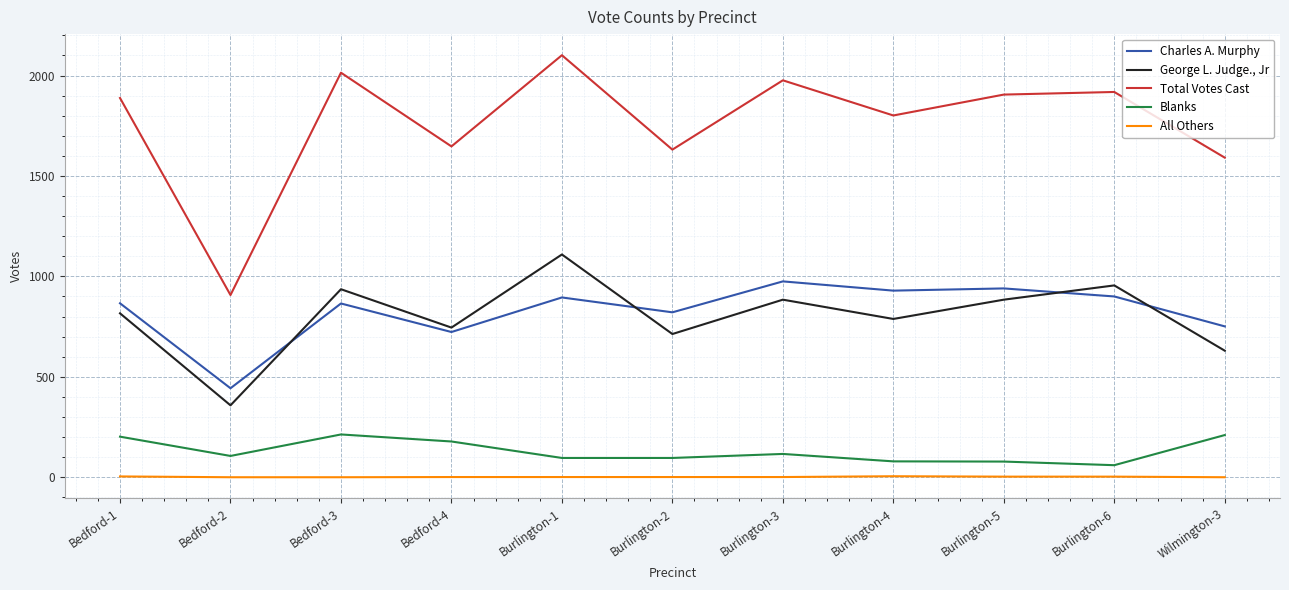

The value of Total Votes Cast at Bedford-1 is 1888. True or false?

True